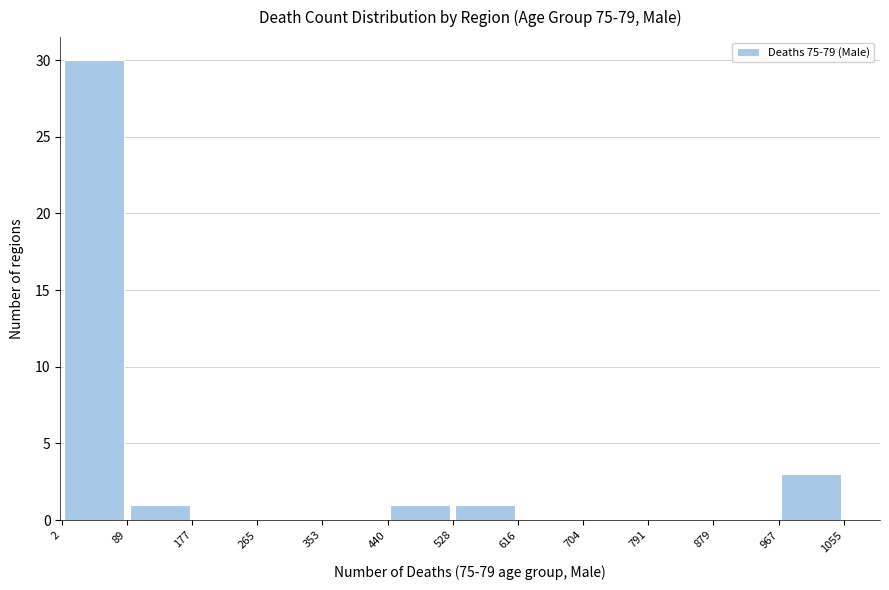

How tall is the bar that spans 2 to 89 on the x-axis? The values are not printed on the chart, so give them approximately, as read against the axis.

30